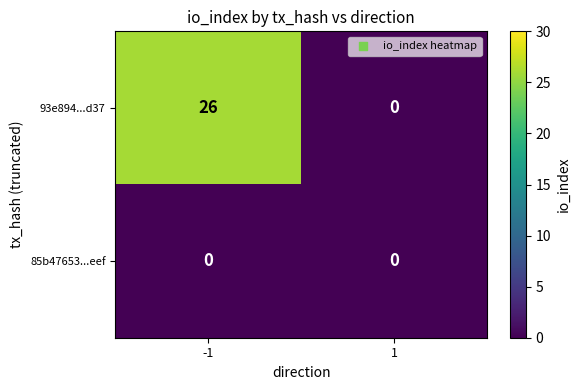

What is the sum of all 93e894...d37 values?

26